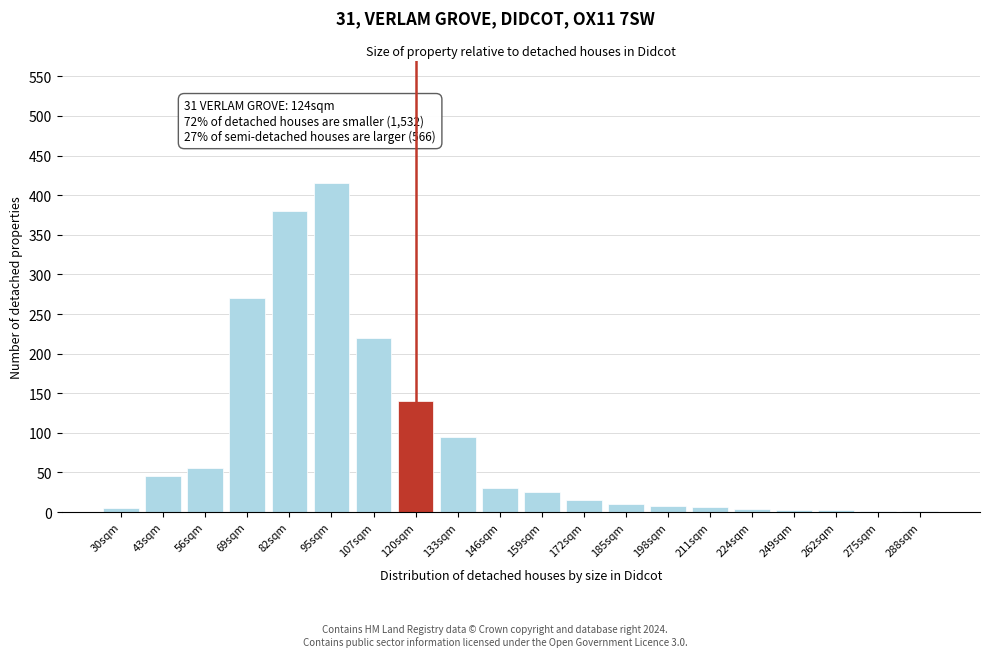

Which has a higher value, 69sqm or 107sqm?

69sqm